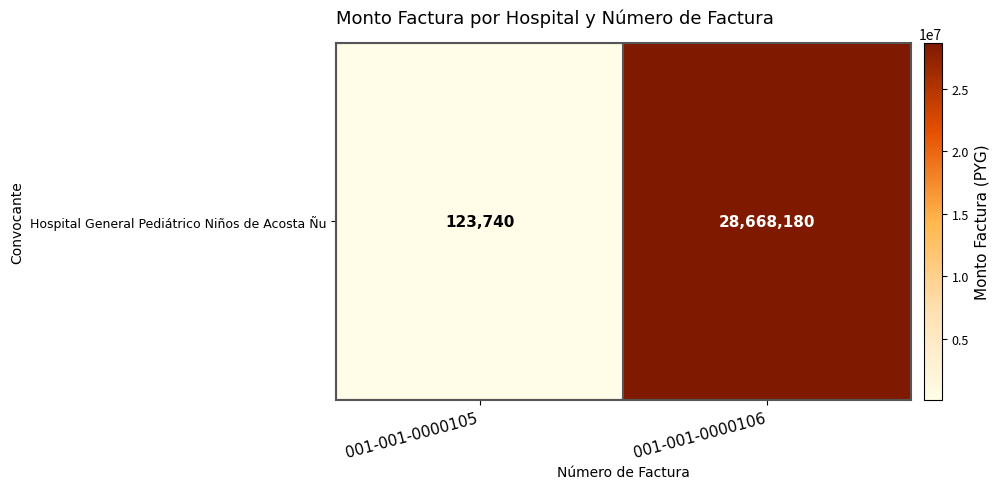

Reading left to right, transcribe all the data shown in this chart.

001-001-0000105=123740	001-001-0000106=28668180